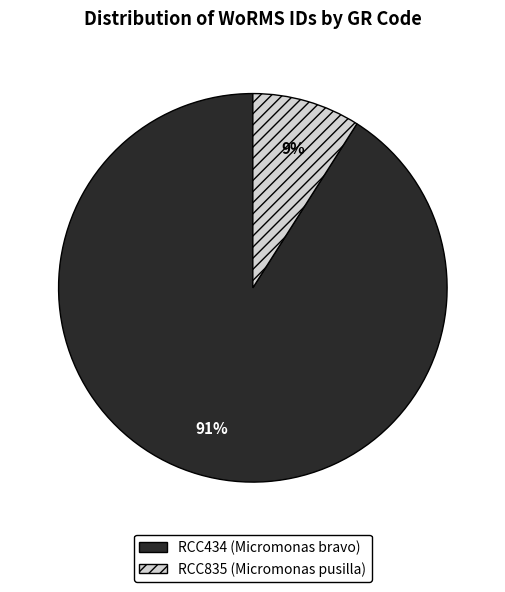

To the nearest percent, what portion does RCC835 represent?

9%